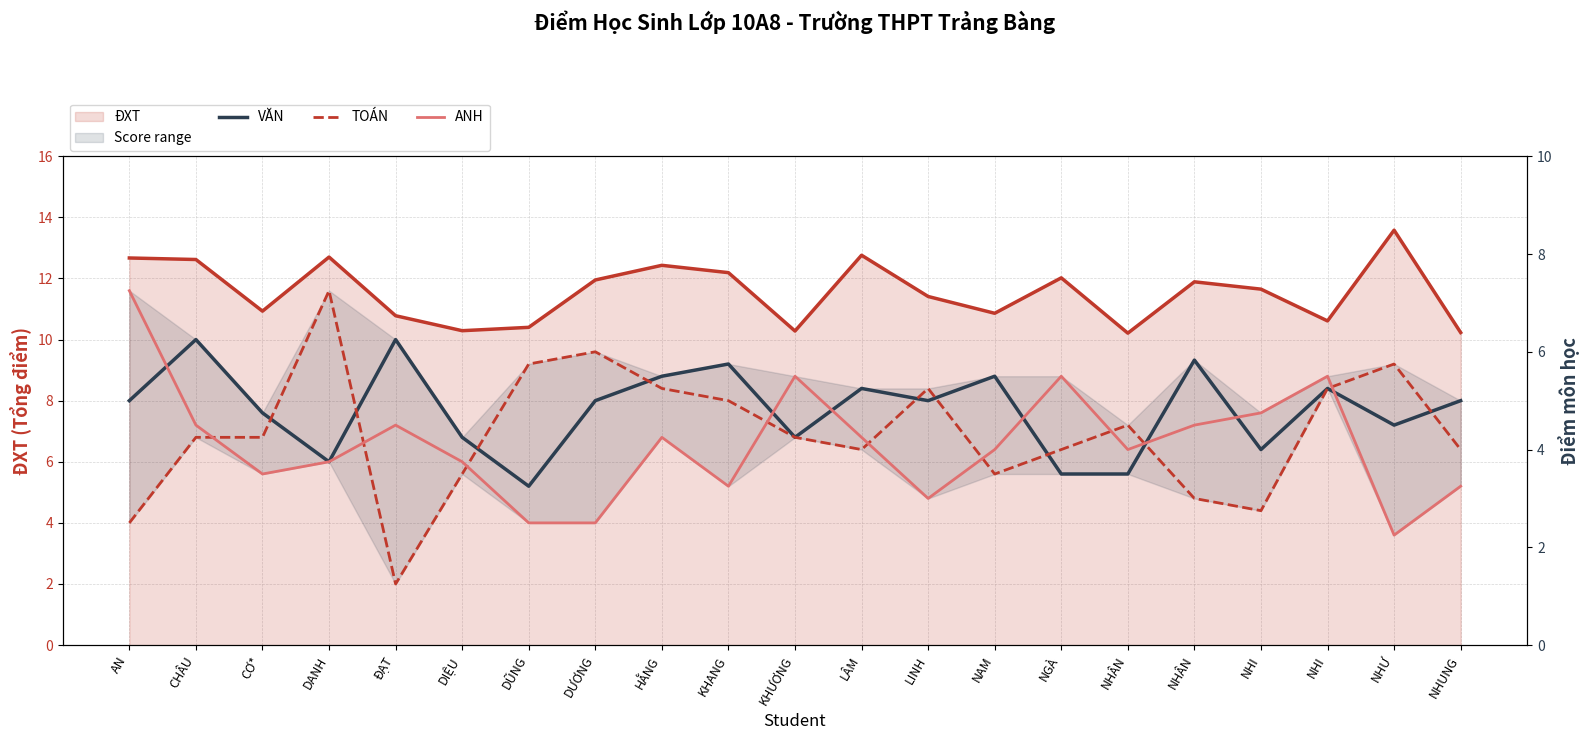

Which category has the lowest value across all series?

ĐẠT